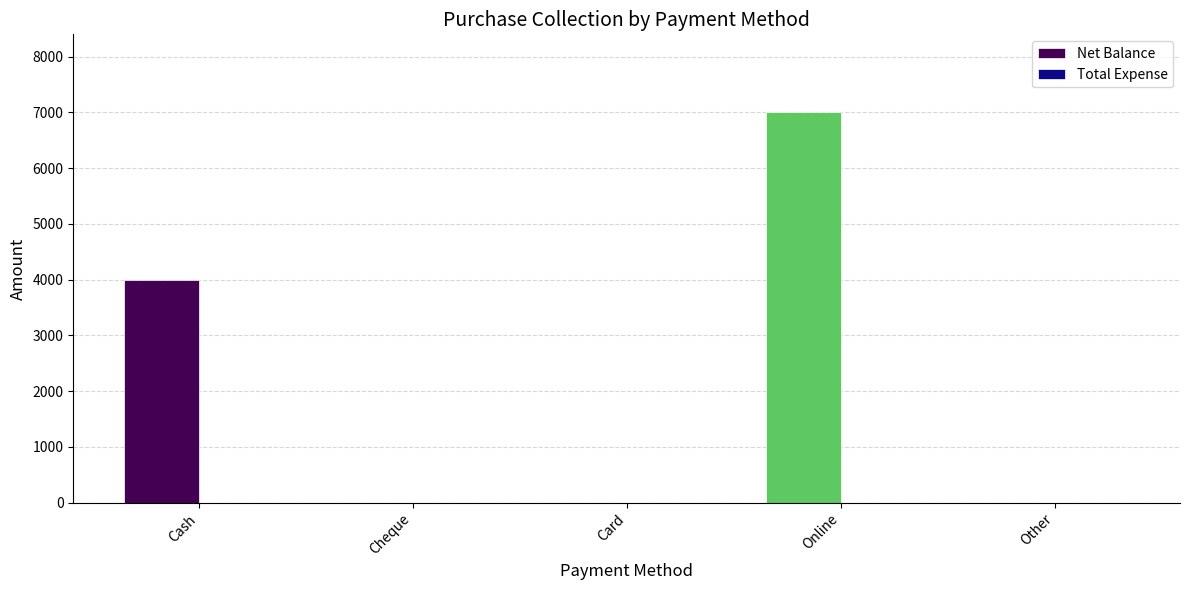

The value at Other is 0. True or false?

True